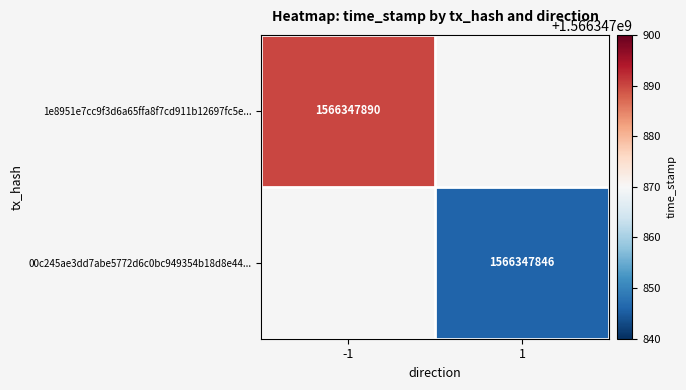

List the series in order of their overall mean, lowest first.

00c245ae3dd7abe5772d6c0bc949354b18d8e44, 1e8951e7cc9f3d6a65ffa8f7cd911b12697fc5e